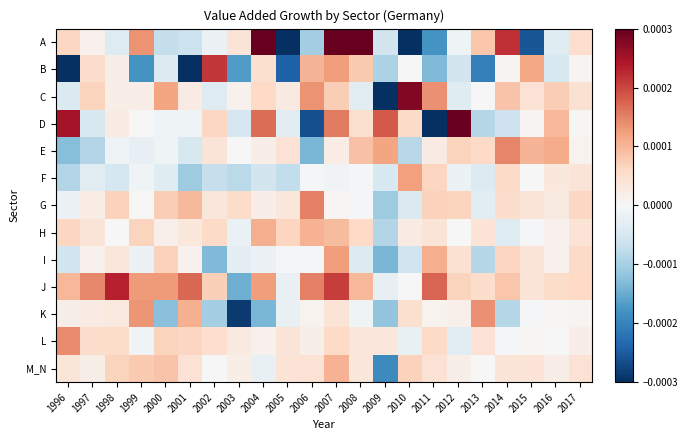

How many categories are shown in the chart?

22